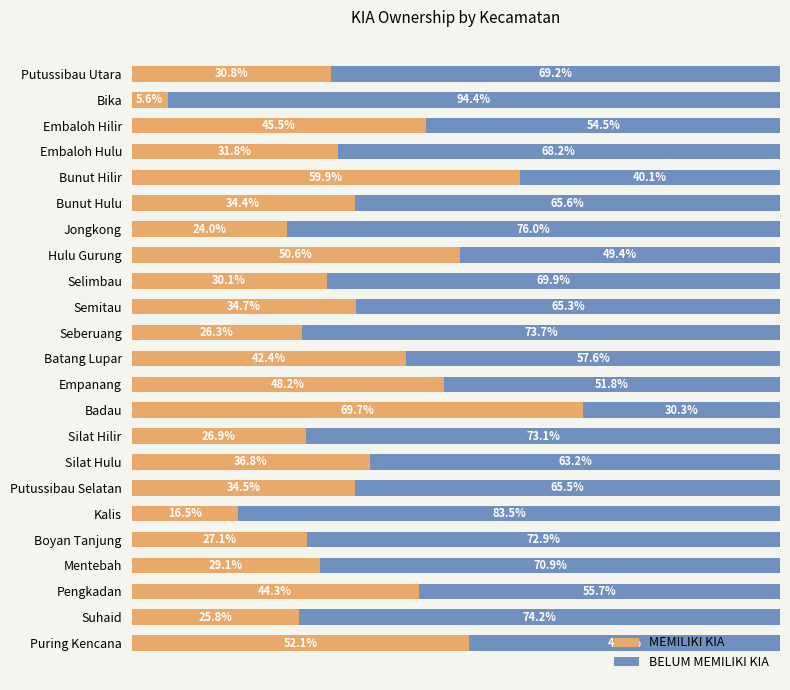

At which label does MEMILIKI KIA reach its peak?

Badau